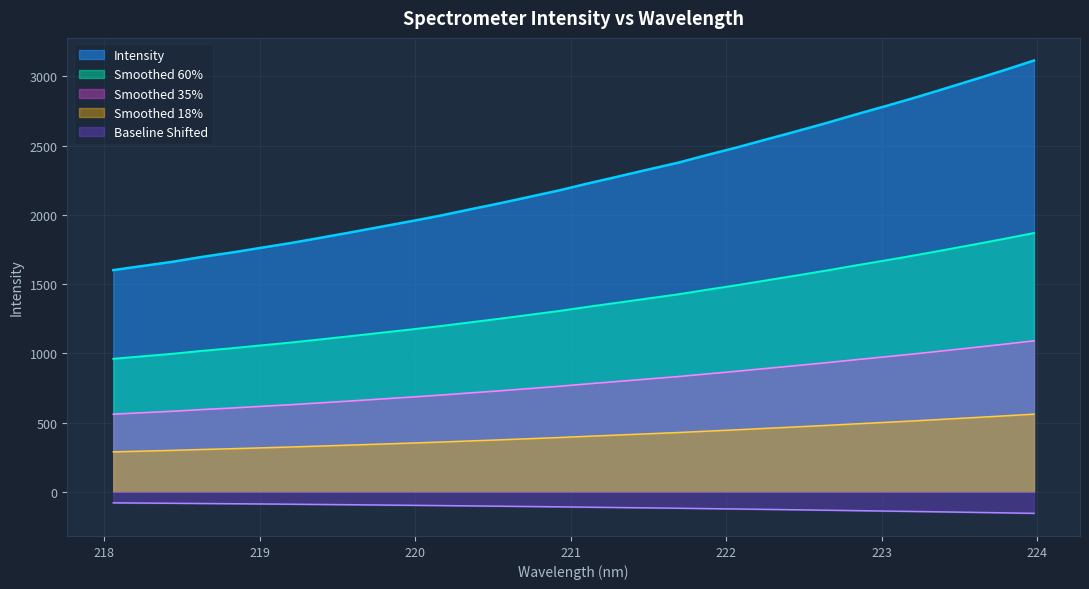

What is the value of the 12th point from the left?

697.9